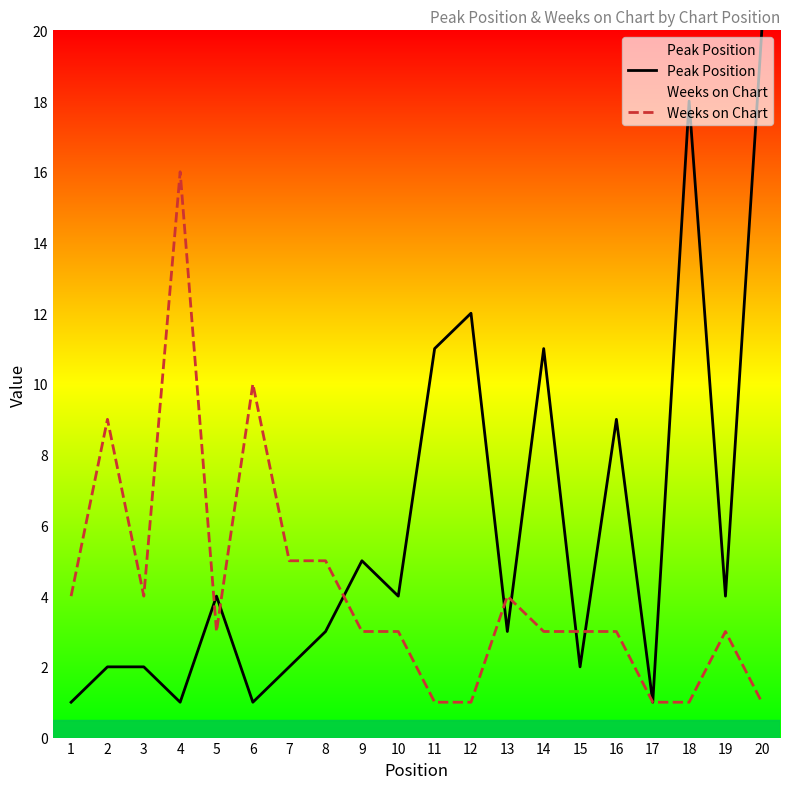

At how many categories does at least one series exceed 2?

19